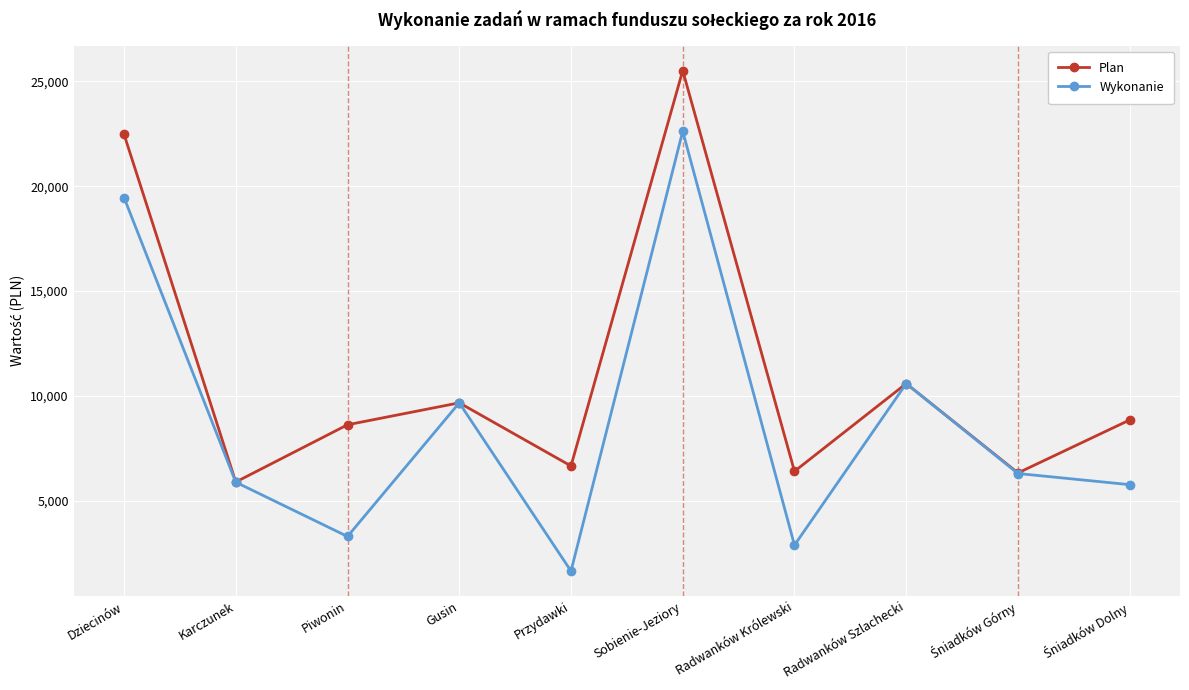

What is the label of the 6th point from the right?

Przydawki